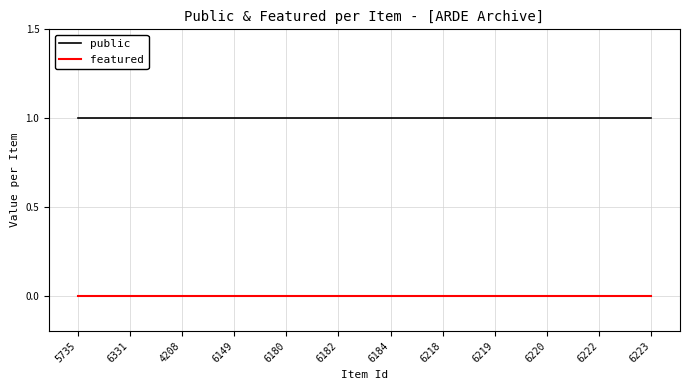

True or false: public and featured intersect in this chart.

False